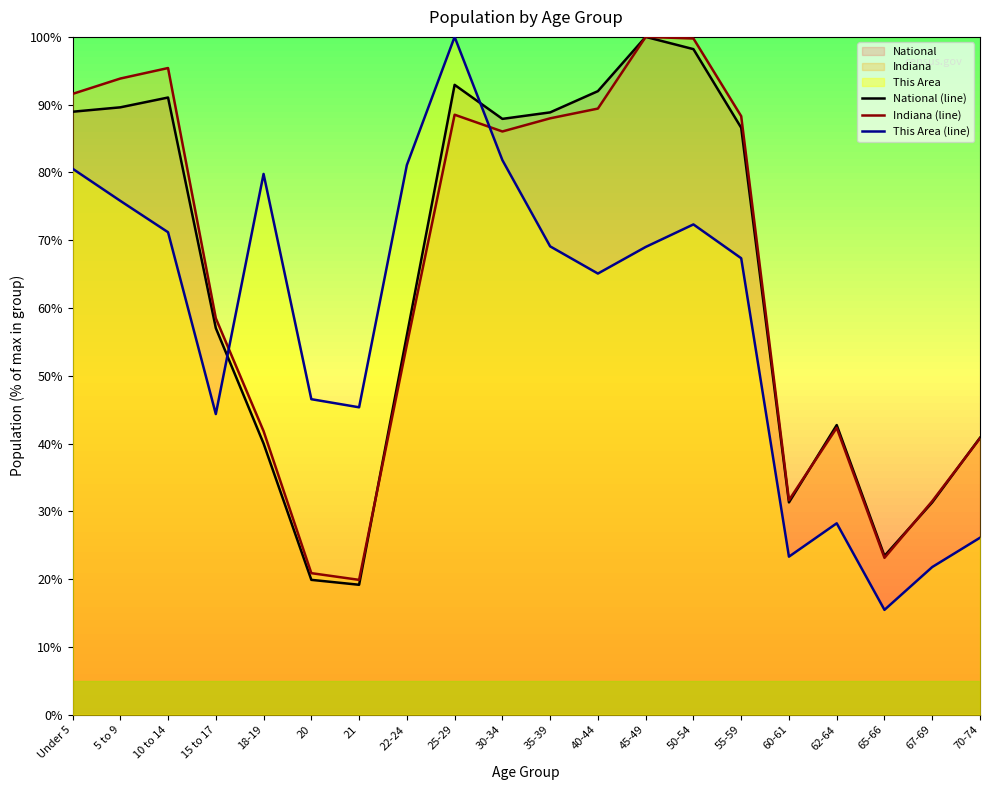

Is the value of National (line) at 25-29 greater than the value of This Area (line) at 67-69?

Yes